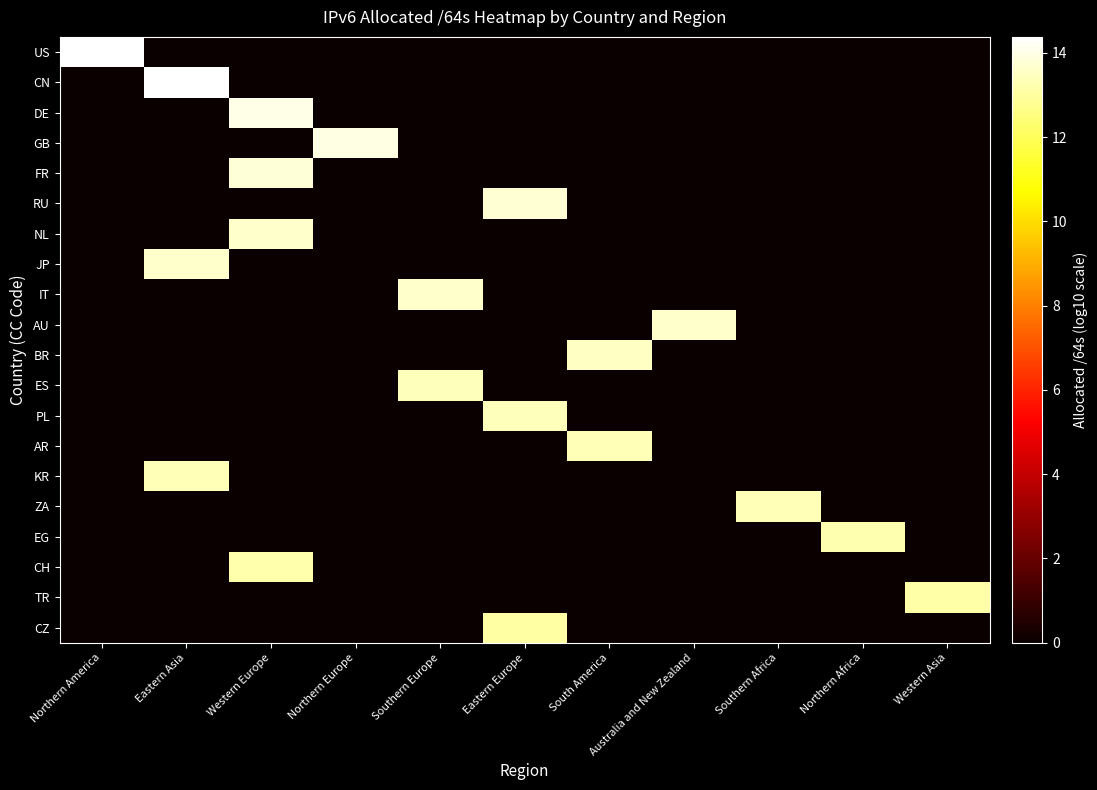

What is the difference between the highest and lowest values at Western Asia?

13.1